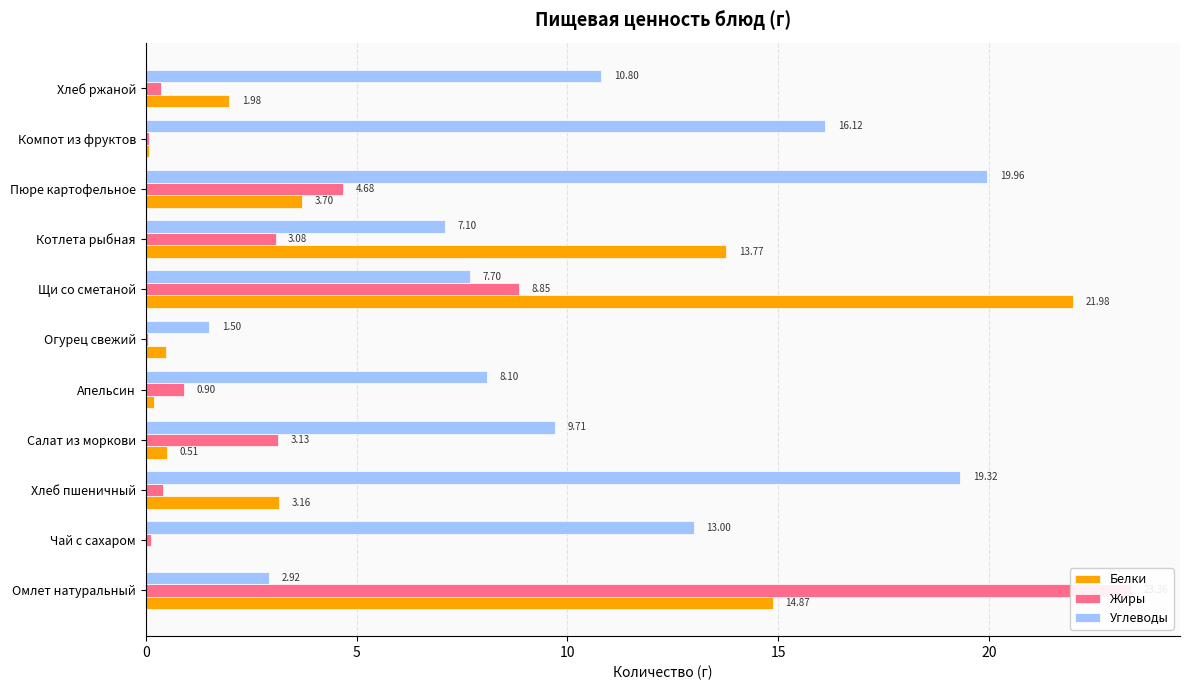

Which series has the widest spread of values?

Жиры